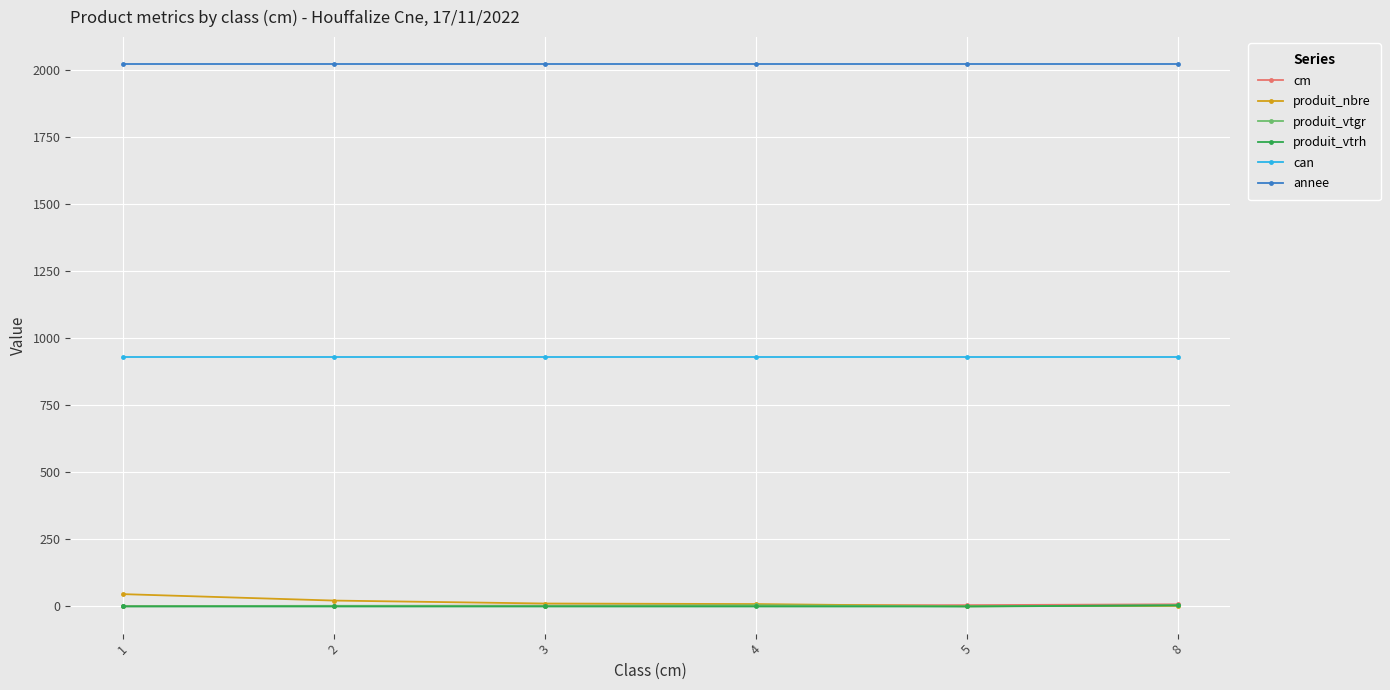

What is the value of the annee point at the 6th from the left?

2022.0